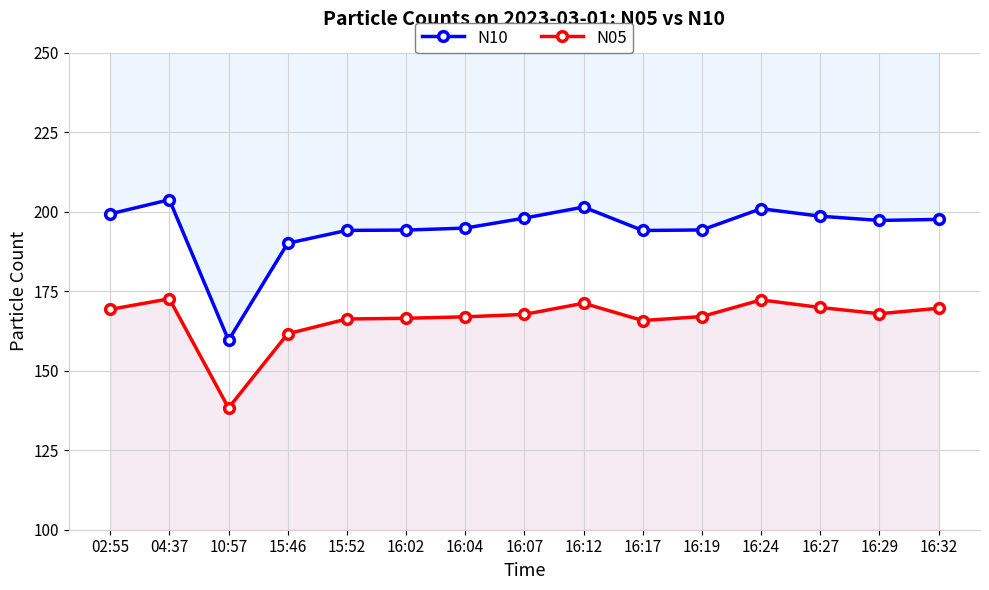

True or false: N05 and N10 intersect in this chart.

False